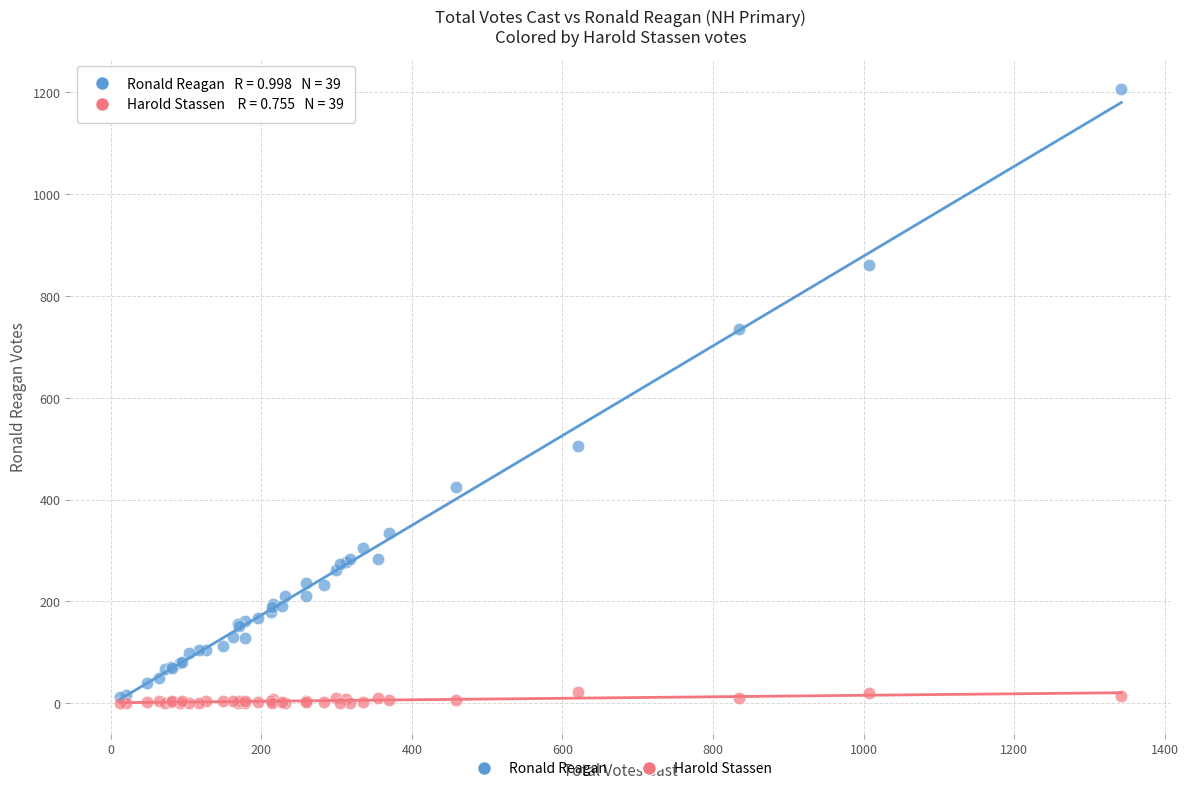

In the Ronald Reagan series, what Y value is closest to 609?

505